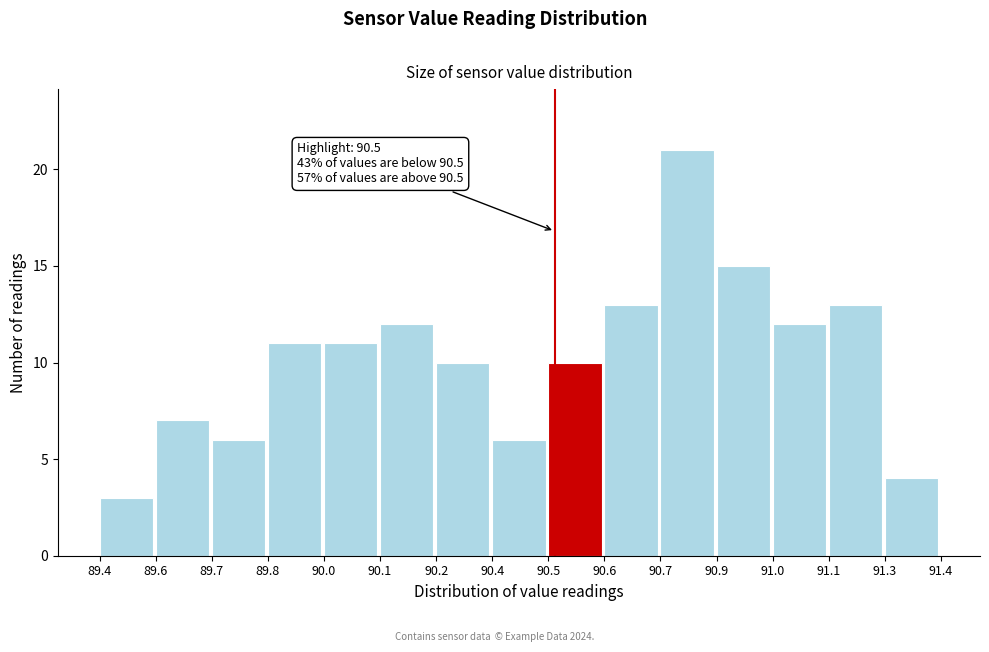

Reading left to right, extract all data points from this chart.

3	7	6	11	11	12	10	6	10	13	21	15	12	13	4